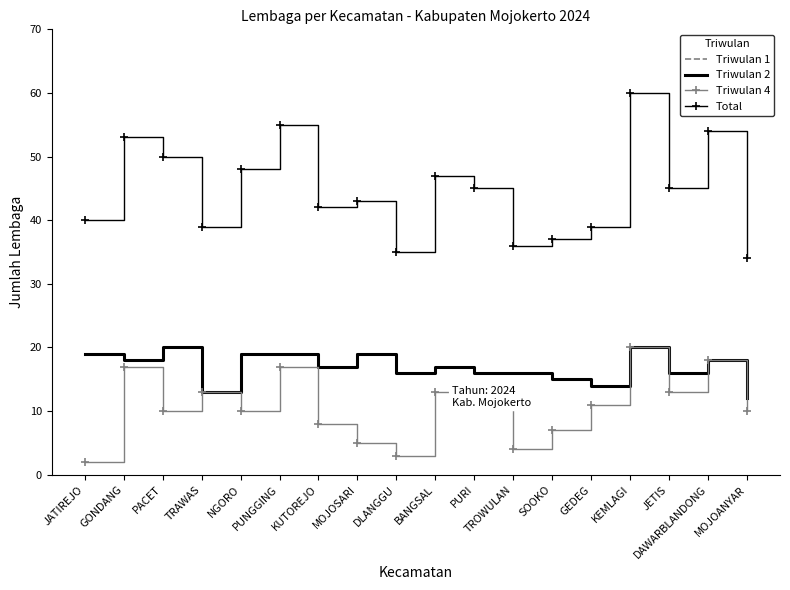

Which series has the largest range (max minus min)?

Total